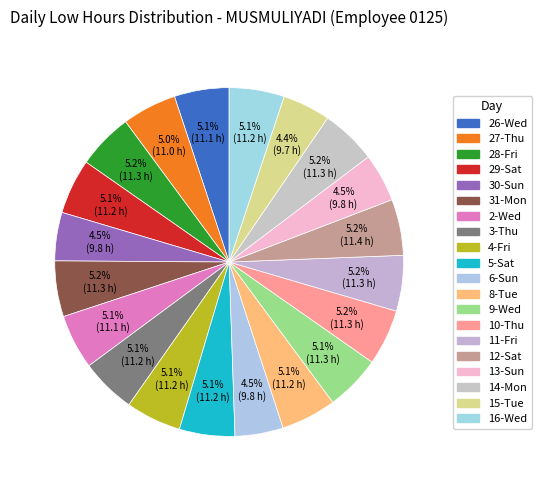

How many segments does this pie chart have?

20